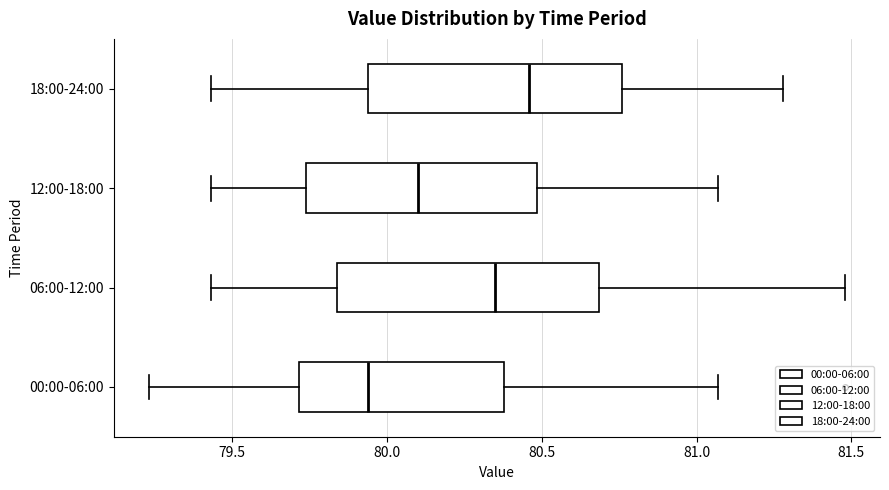

Reading bottom to top, read every box against the x-axis: the position of its median line, the range the box covers, and the ends of its whiskers. The values are not printed on the chart, so give them approximately, as read against the axis.

00:00-06:00: median 79.95, box 79.70 to 80.40, whiskers 79.25 to 81.05
06:00-12:00: median 80.35, box 79.85 to 80.70, whiskers 79.45 to 81.50
12:00-18:00: median 80.10, box 79.75 to 80.50, whiskers 79.45 to 81.05
18:00-24:00: median 80.45, box 79.95 to 80.75, whiskers 79.45 to 81.30